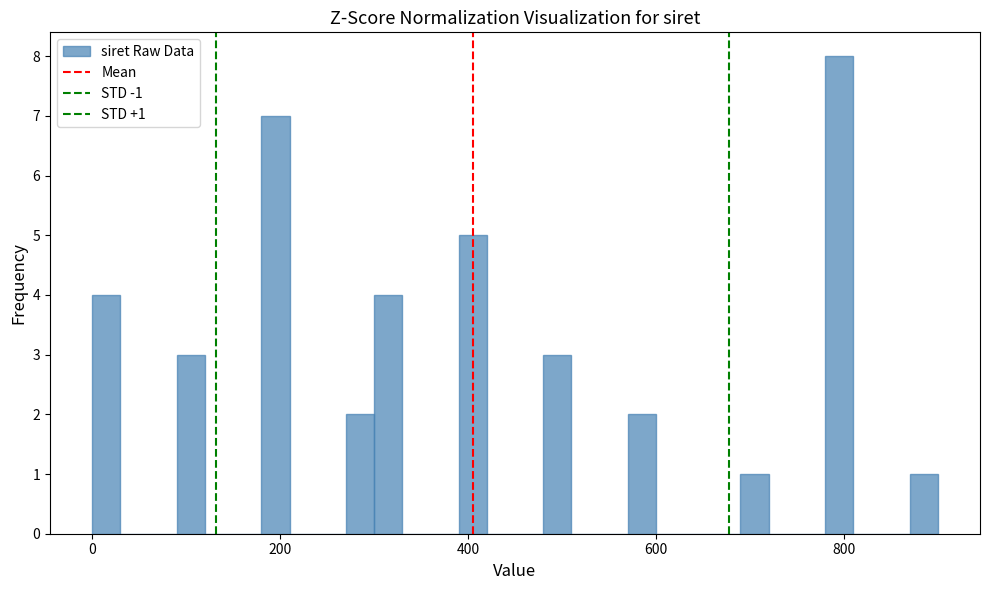

Around what value on the x-axis is the tallest bar? Give the approximate position of its centre, as read against the axis.

800